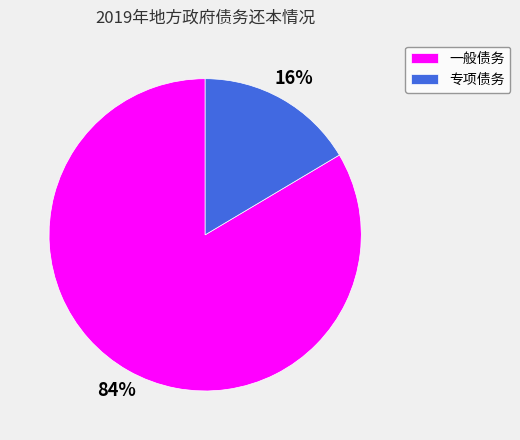

Between 专项债务 and 一般债务, which is larger?

一般债务